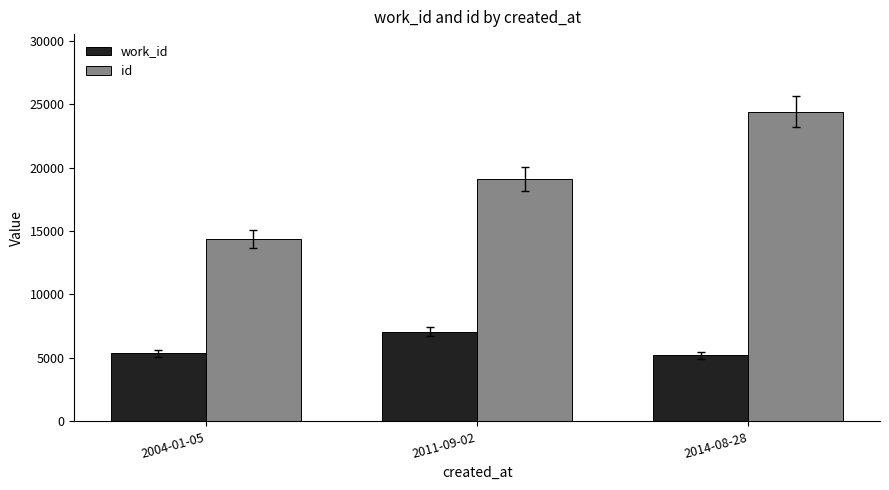

What is the label of the 2nd bar from the left?

2011-09-02